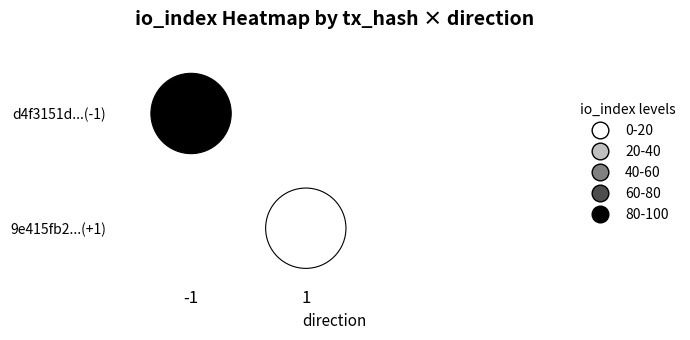

How many data points in d4f3151d5f960909b7abb482e8d66f5b56a459d are less than 83?

1